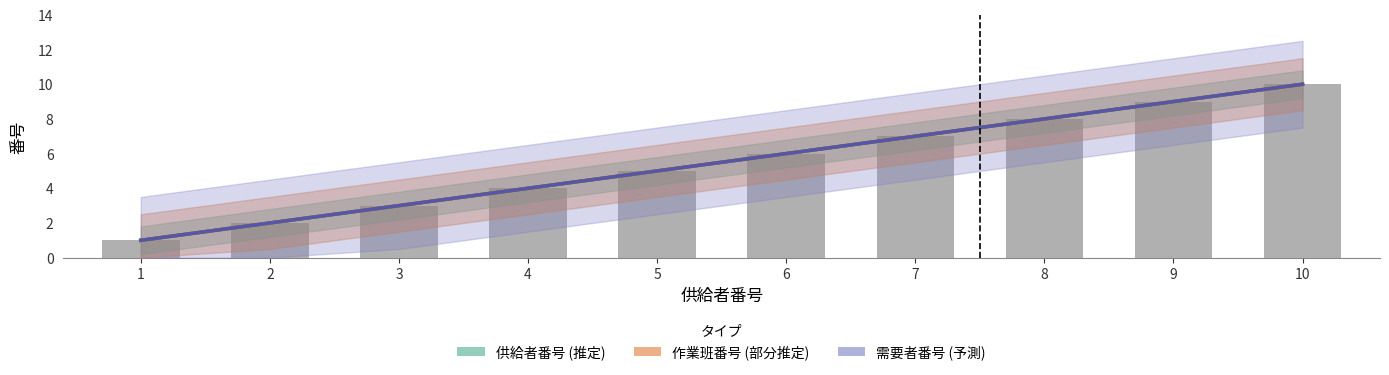

Reading left to right, what are all the values shown in this chart?

供給者番号: 1=1	2=2	3=3	4=4	5=5	6=6	7=7	8=8	9=9	10=10
作業班番号: 1=1	2=2	3=3	4=4	5=5	6=6	7=7	8=8	9=9	10=10
需要者番号: 1=1	2=2	3=3	4=4	5=5	6=6	7=7	8=8	9=9	10=10